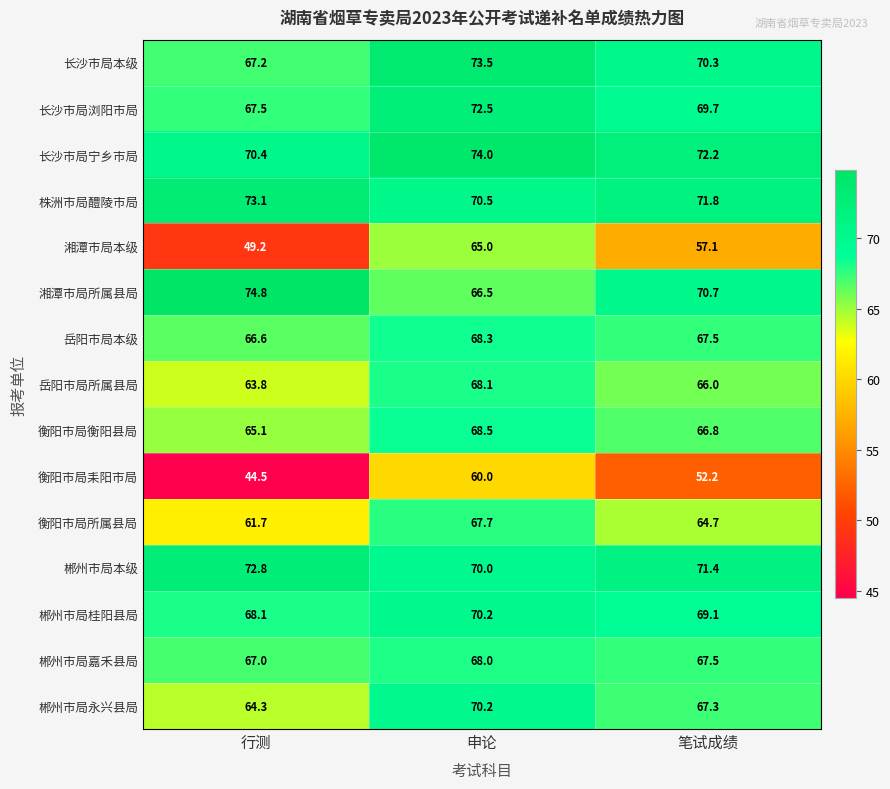

List the labels in order of 长沙市局本级 value, smallest first.

行测, 笔试成绩, 申论